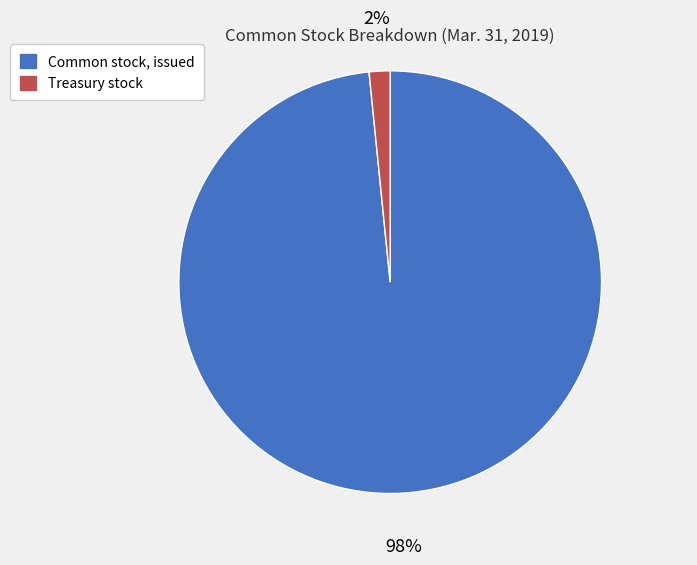

To the nearest percent, what is the combined percentage of Treasury stock and Common stock, issued?

100%